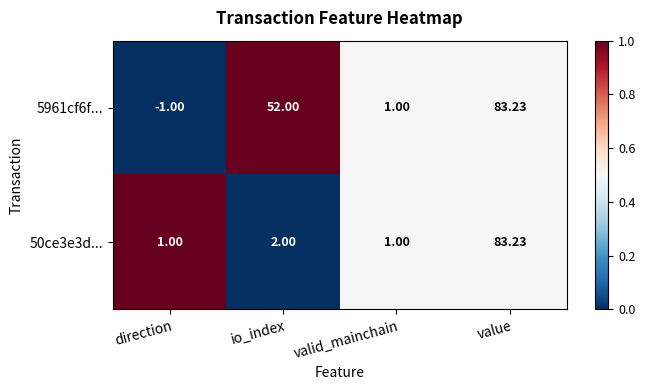

Which category has the highest value across all series?

value